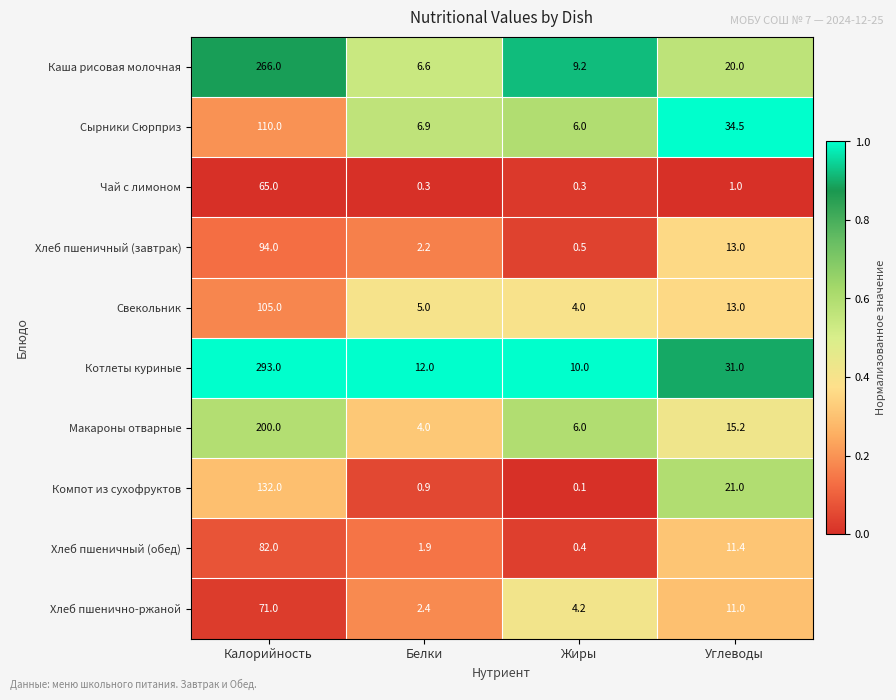

Rank the series by their maximum value, from lowest to highest.

Чай с лимоном, Хлеб пшенично-ржаной, Хлеб пшеничный (обед), Хлеб пшеничный (завтрак), Свекольник, Сырники Сюрприз, Компот из сухофруктов, Макароны отварные, Каша рисовая молочная, Котлеты куриные